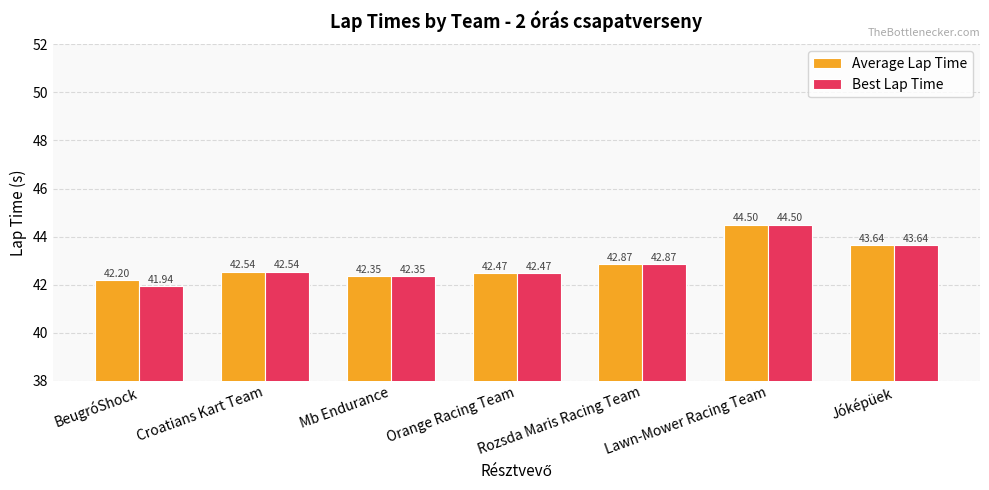

Which category has the highest value across all series?

Lawn-Mower Racing Team